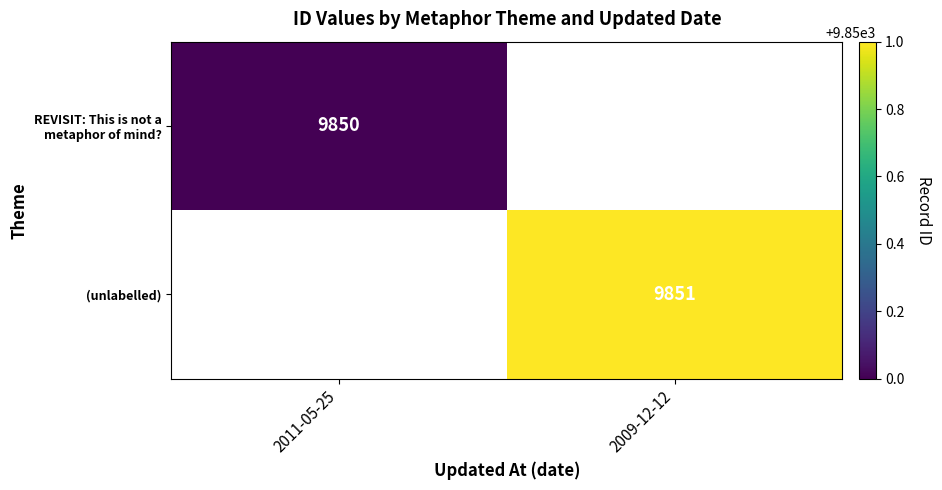

Is it true that (unlabelled) equals 9851 at 2009-12-12?

True